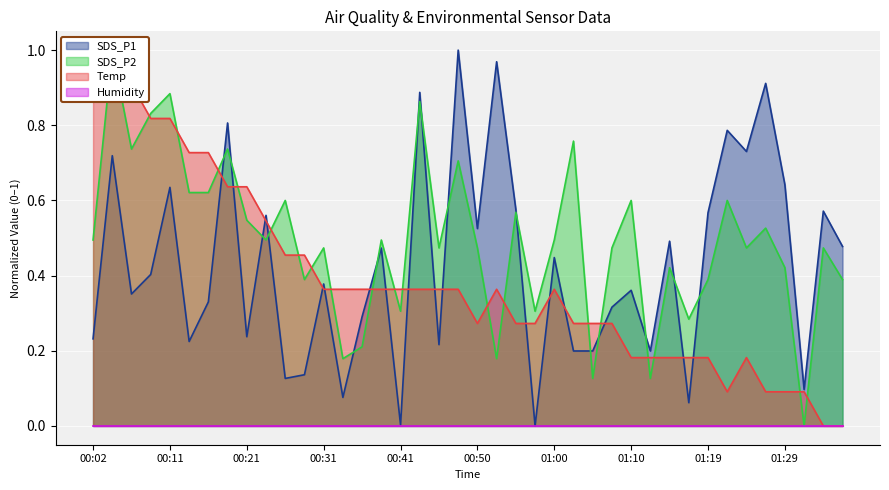

How many intersections are there between SDS_P2 and Temp?

21